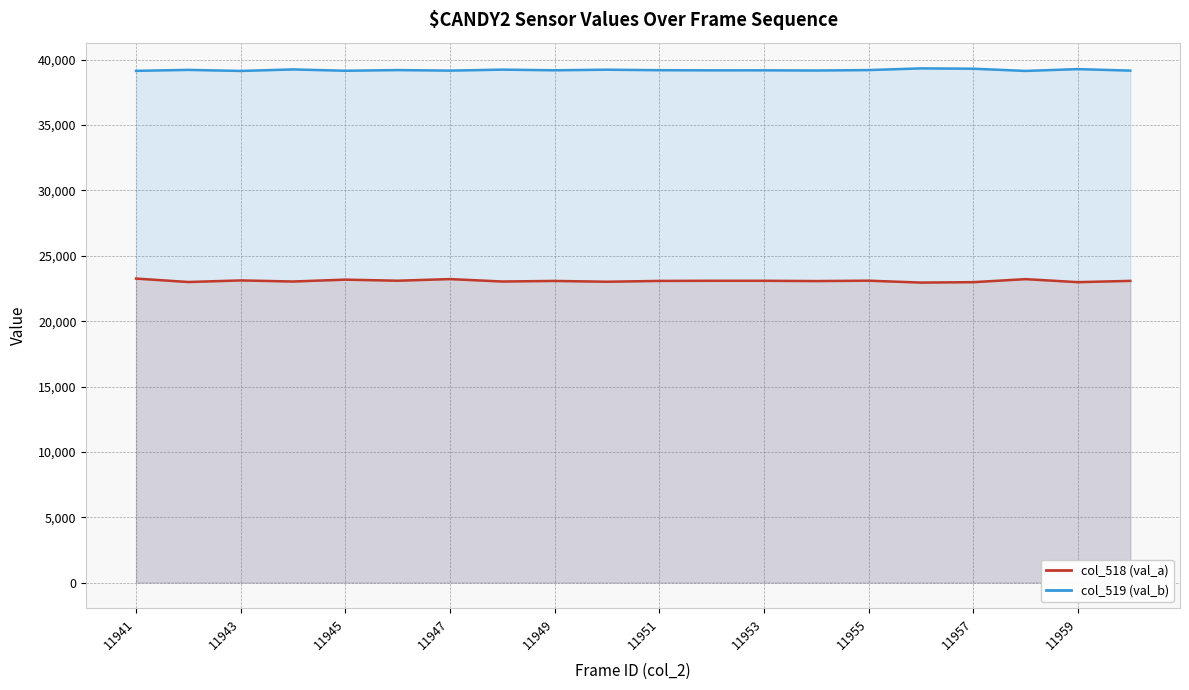

What is the spread (max minus min) of values at 11951?

16121